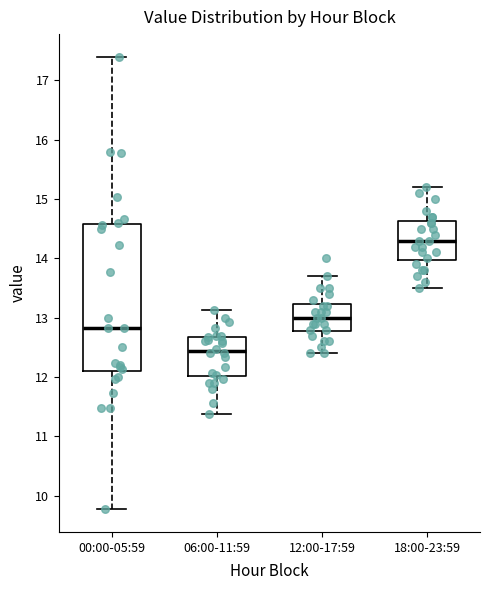

Where is the upper edge of the box for 00:00-05:59 on the y-axis? The values are not printed on the chart, so give them approximately, as read against the axis.

14.6